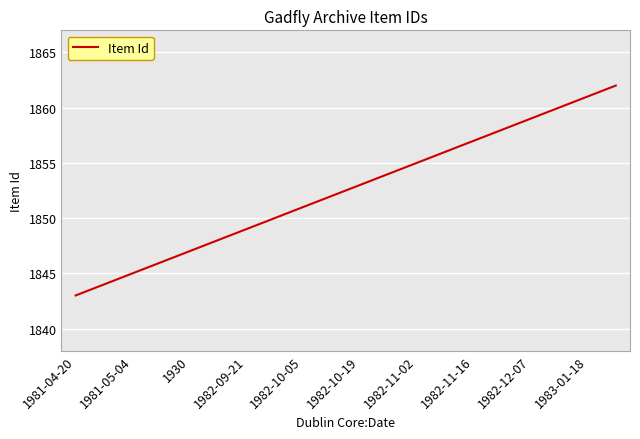

What is the greatest value displayed?

1862